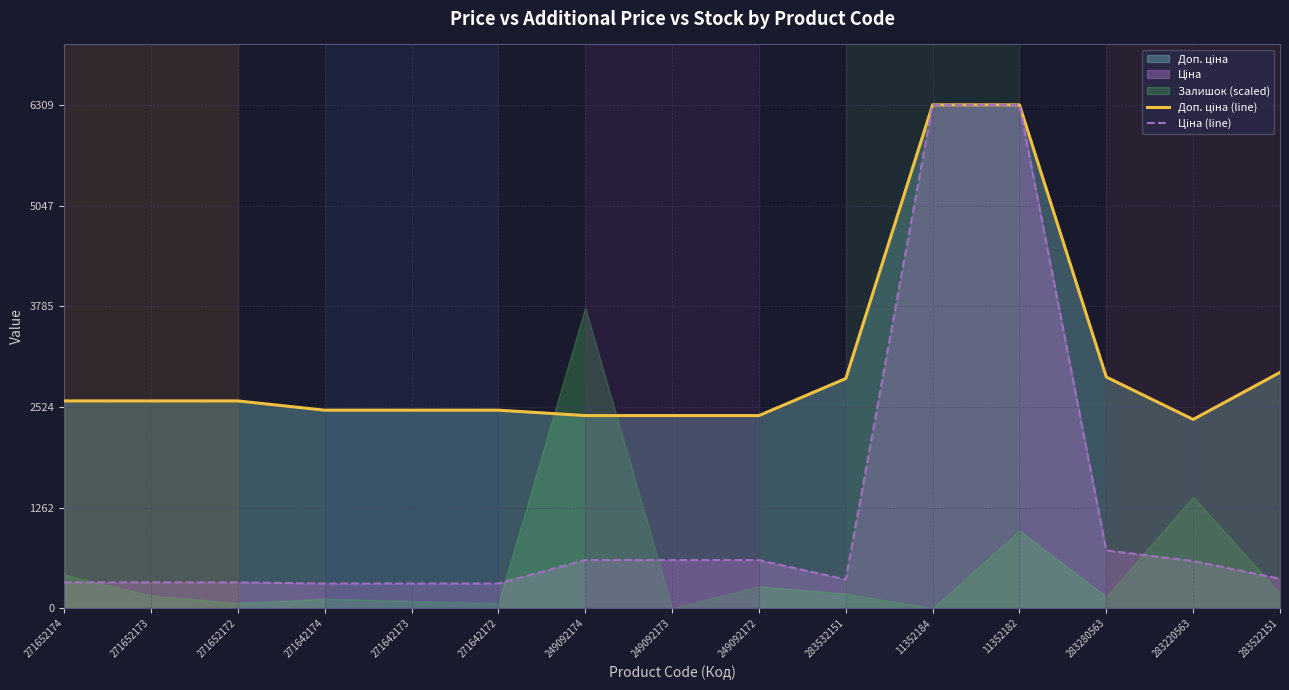

True or false: Доп. ціна (line) has a value of 1570.8 at 11352182.

False